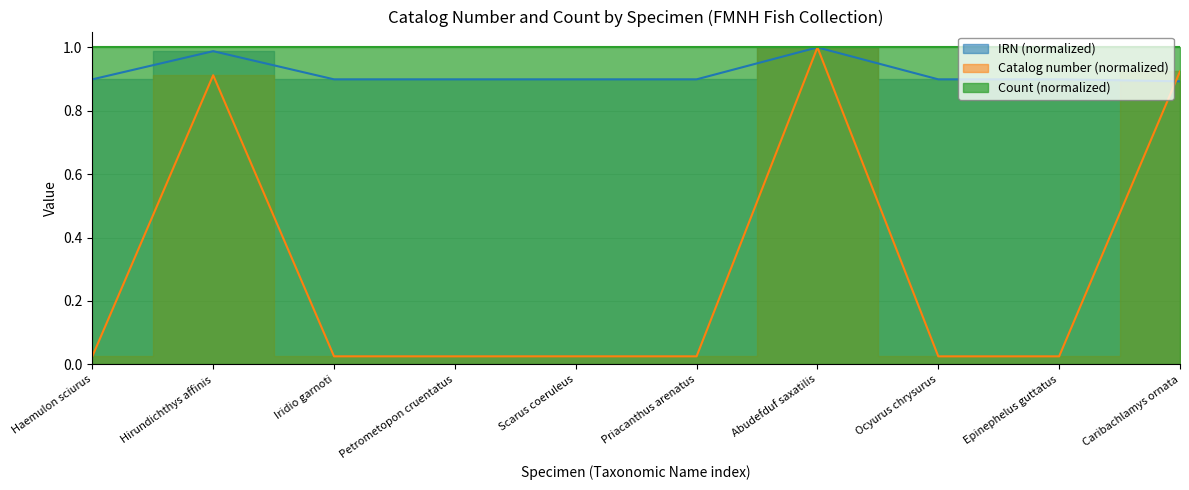

In IRN, how many points are lower than both neighbors (excluding endpoints)?

3